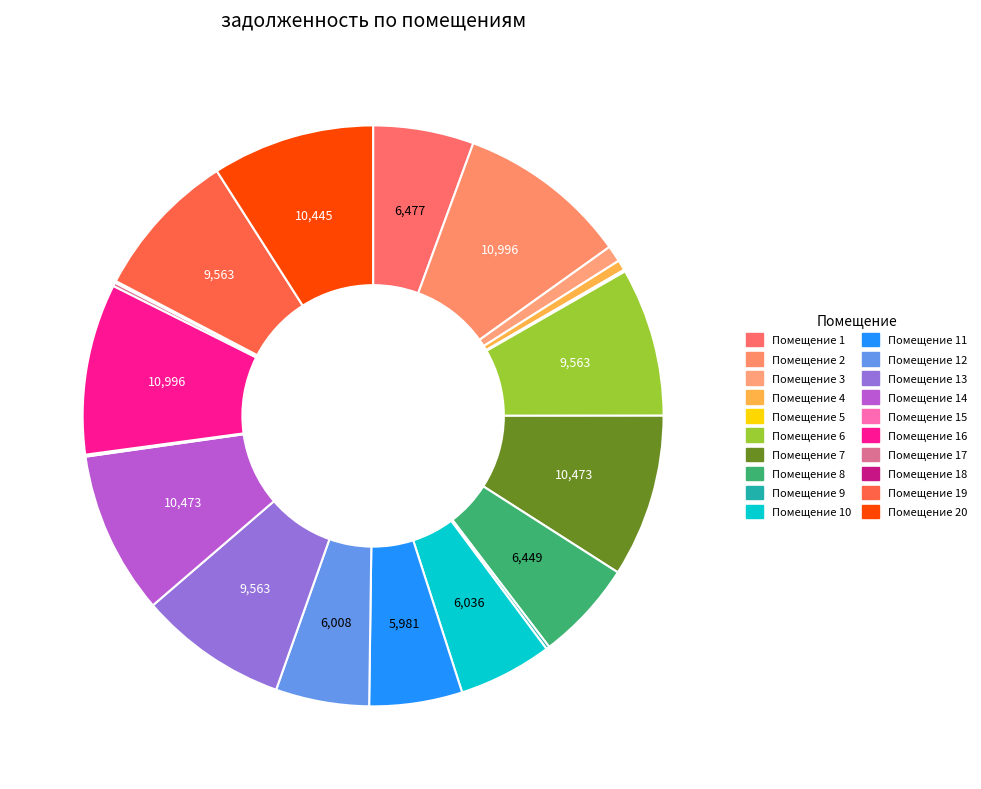

Does any single category account for the majority?

No